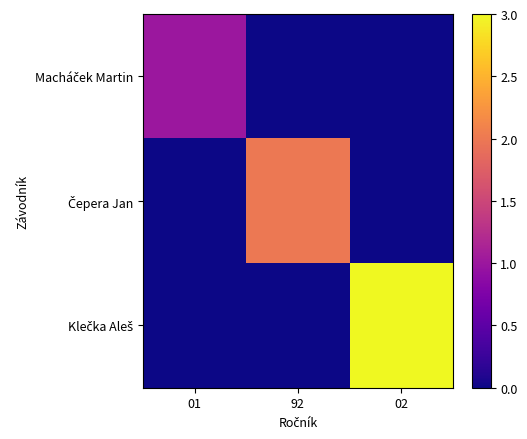

Which category has the highest value across all series?

02